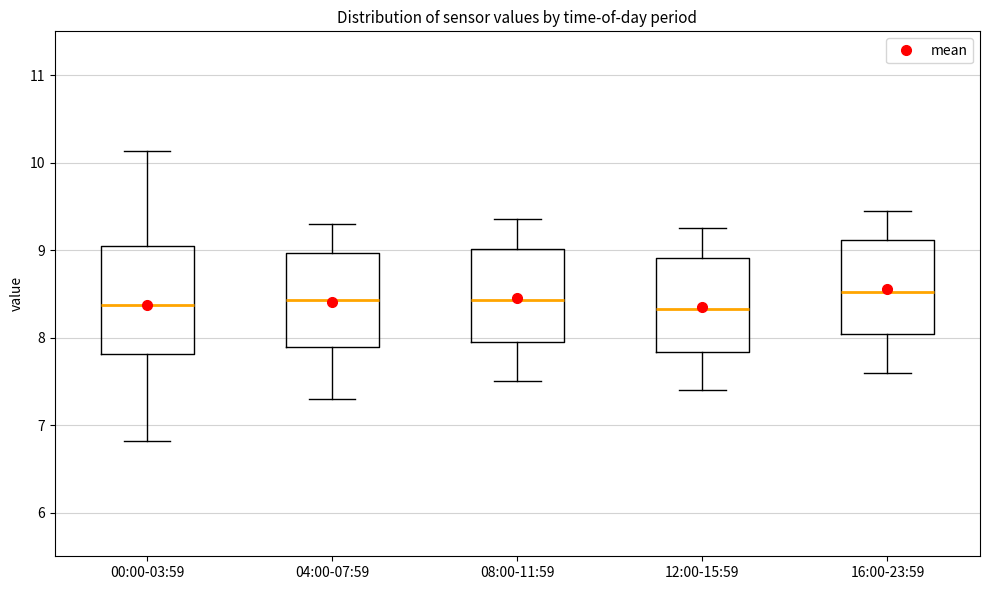

Which box is the tallest, from its lower edge to its upper edge?

00:00-03:59